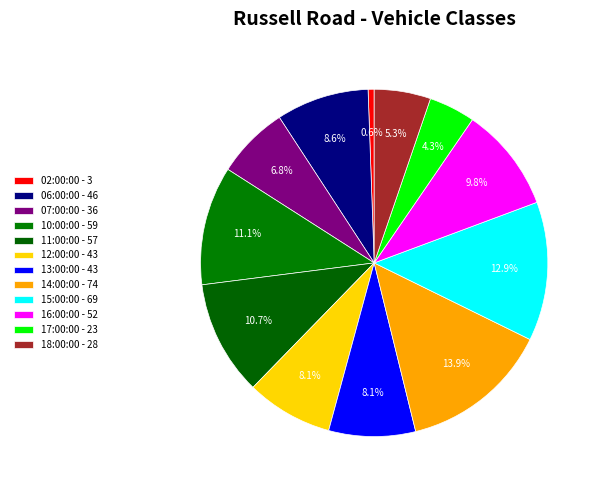

How many segments does this pie chart have?

12